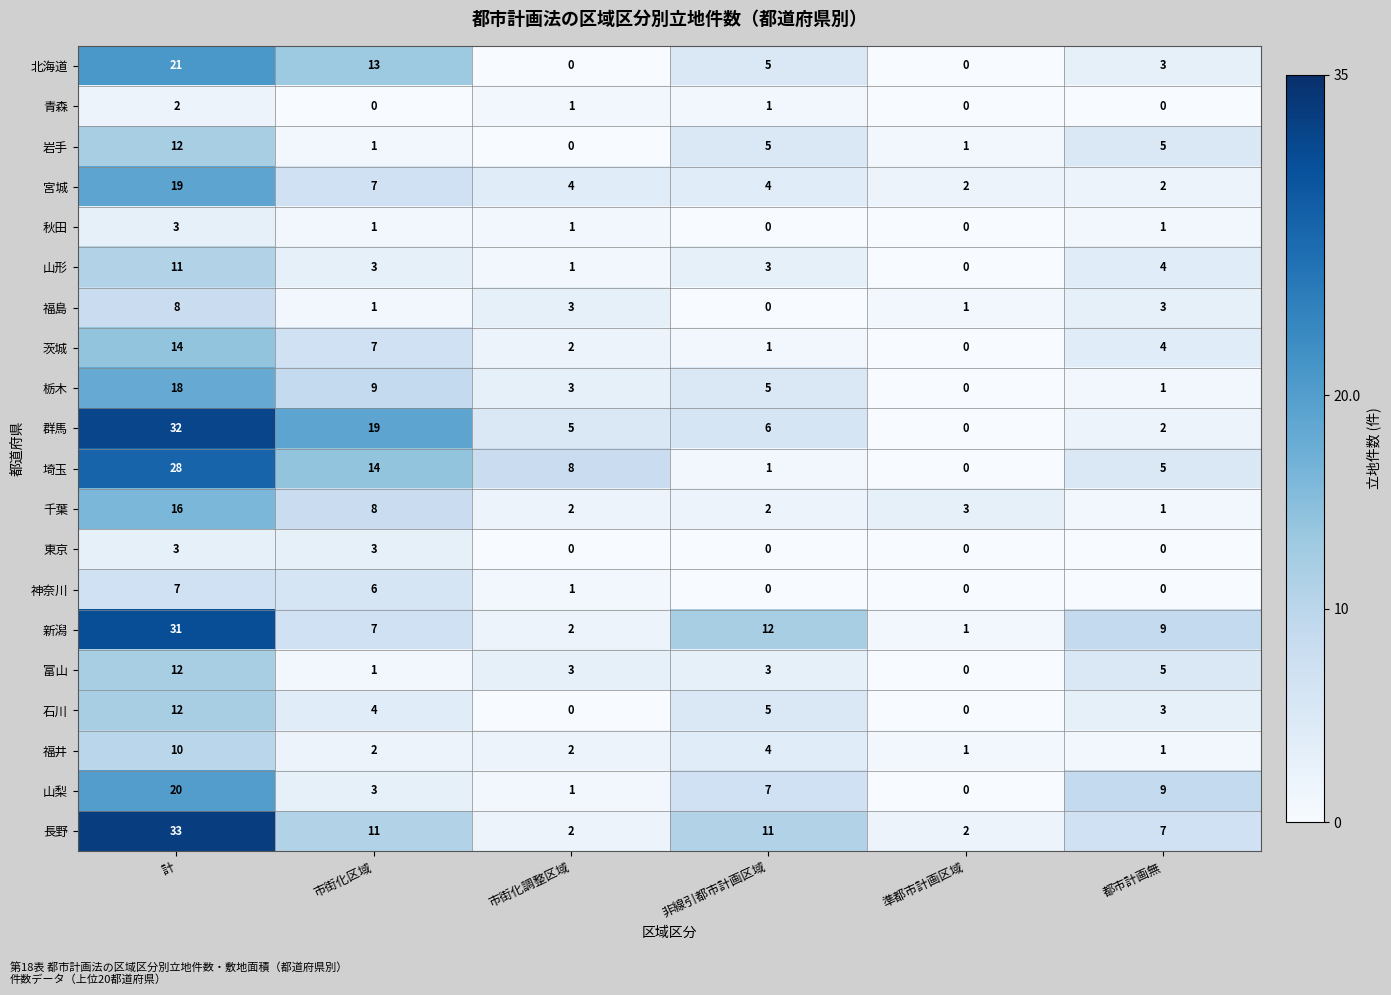

Which series changed the most between 計 and 準都市計画区域?

群馬